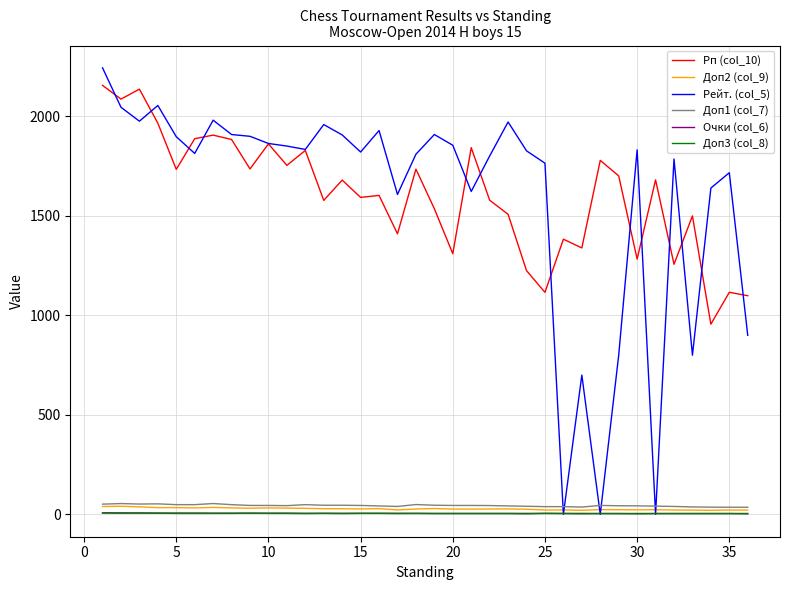

What is the maximum value shown in the chart?

2244.0